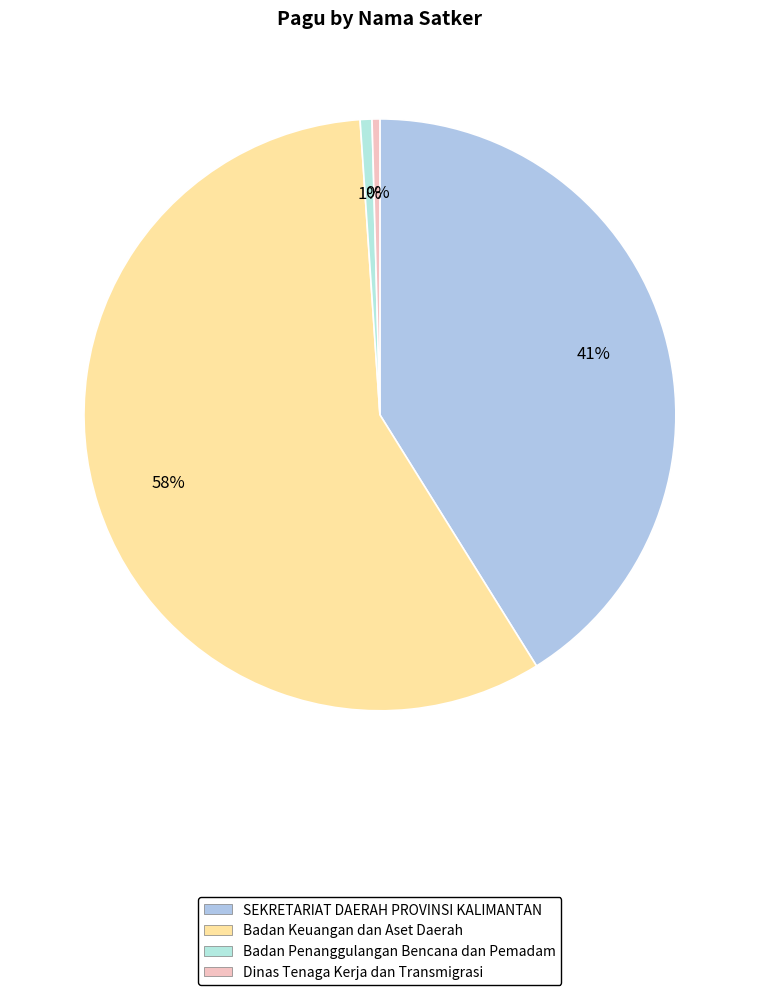

What is the change in value from SEKRETARIAT DAERAH PROVINSI KALIMANTAN to Dinas Tenaga Kerja dan Transmigrasi?

-1641878000